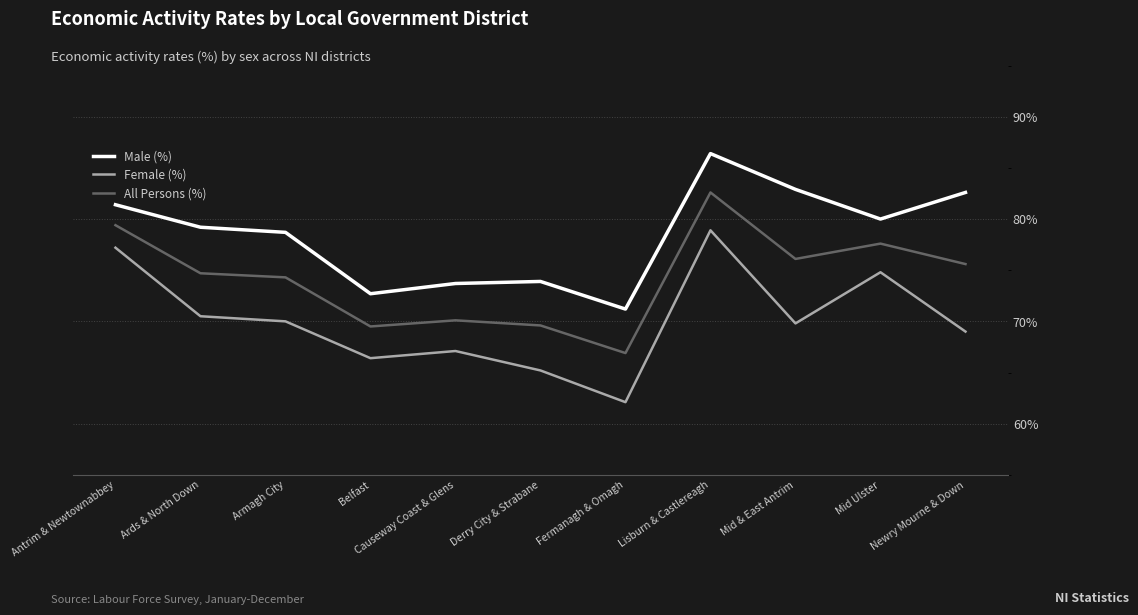

True or false: Male (%) and Female (%) intersect in this chart.

False